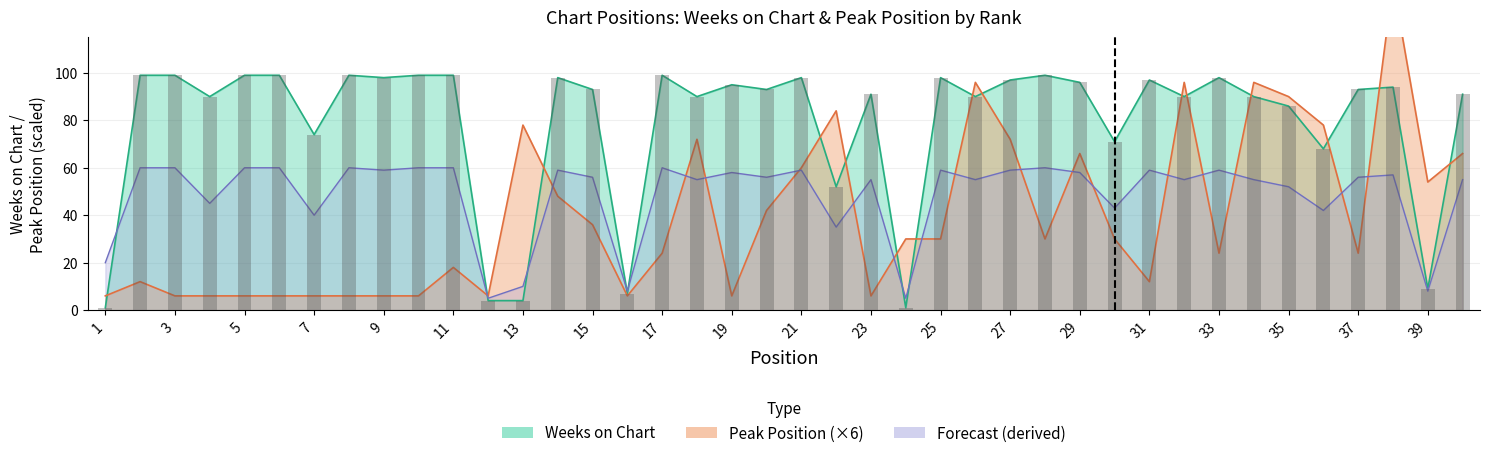

Rank the categories by Forecast value from lowest to highest.

12, 24, 16, 39, 13, 1, 22, 7, 36, 30, 4, 35, 18, 23, 26, 32, 34, 40, 15, 20, 37, 38, 19, 29, 9, 14, 21, 25, 27, 31, 33, 2, 3, 5, 6, 8, 10, 11, 17, 28